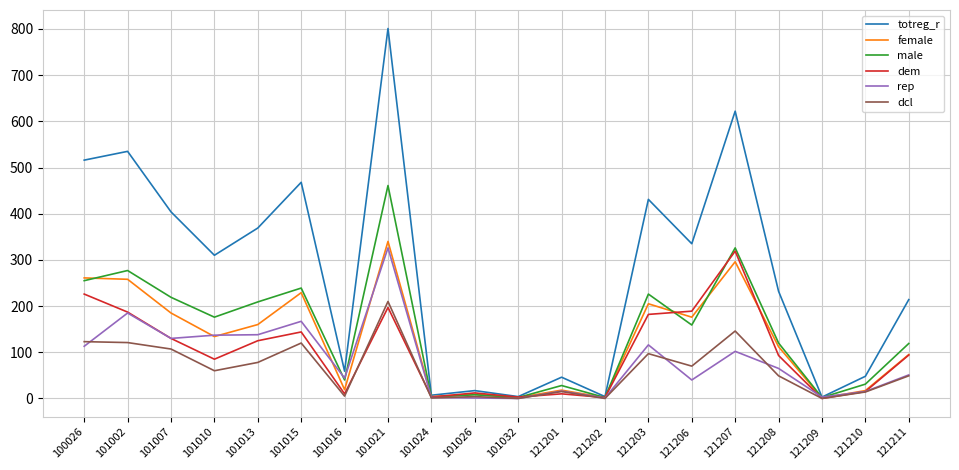

Between 121201 and 121207, which series saw the biggest shift?

totreg_r